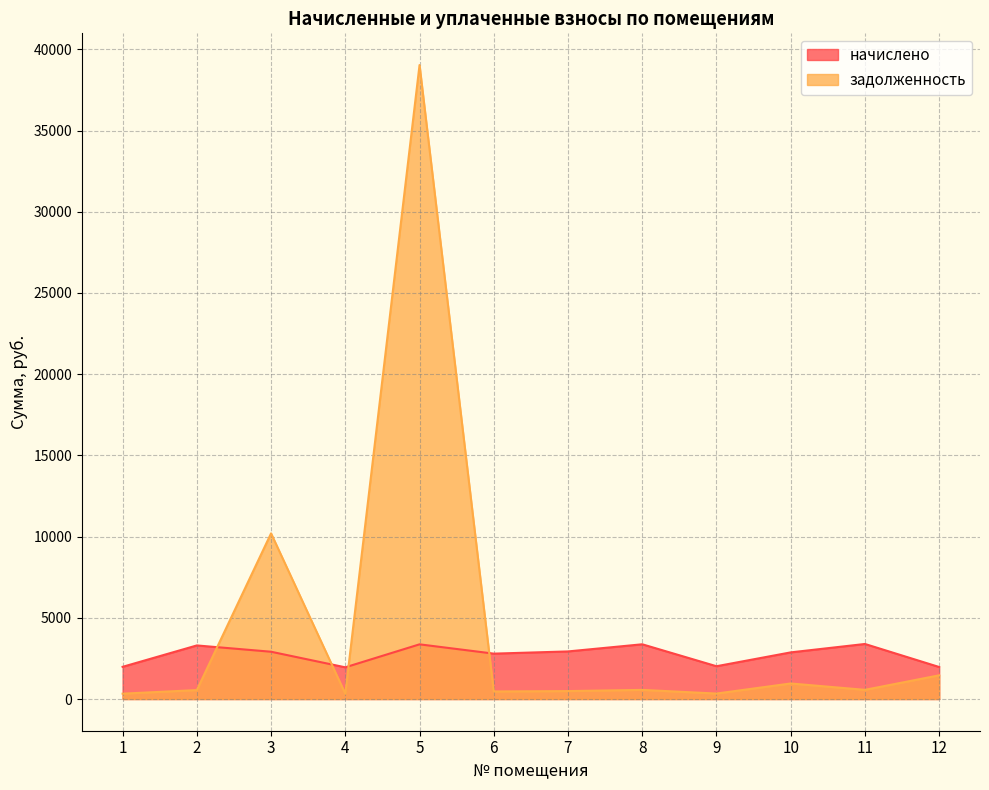

List the labels in order of начислено value, smallest first.

4, 12, 1, 9, 6, 10, 3, 7, 2, 5, 8, 11